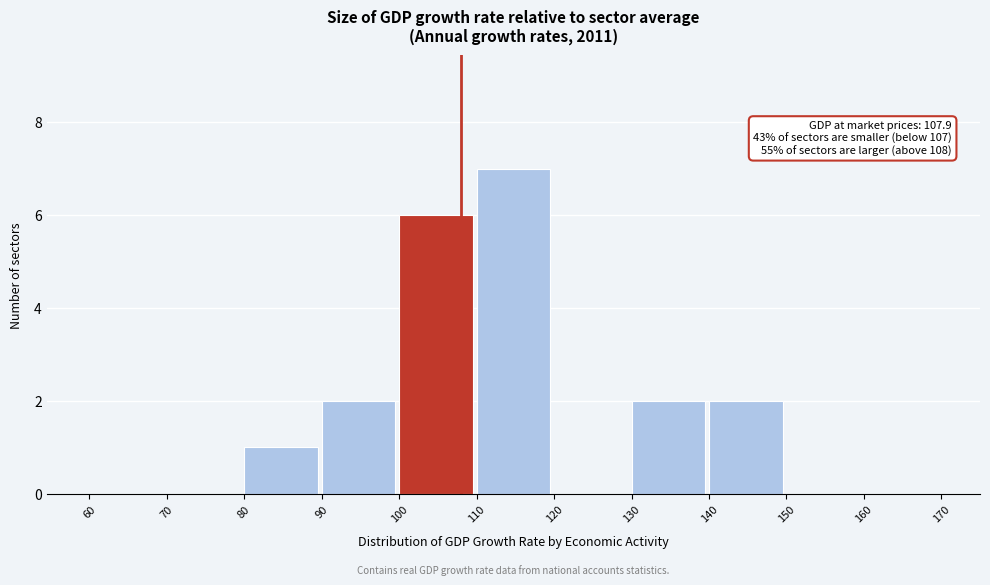

Which range on the x-axis has the tallest bar?

110 to 120